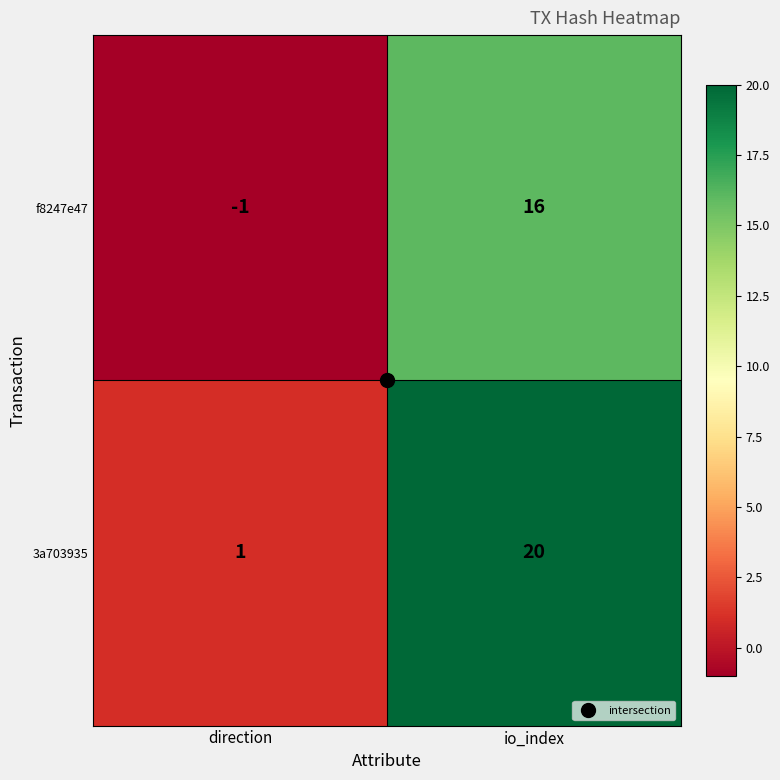

Which series has the widest spread of values?

3a703935